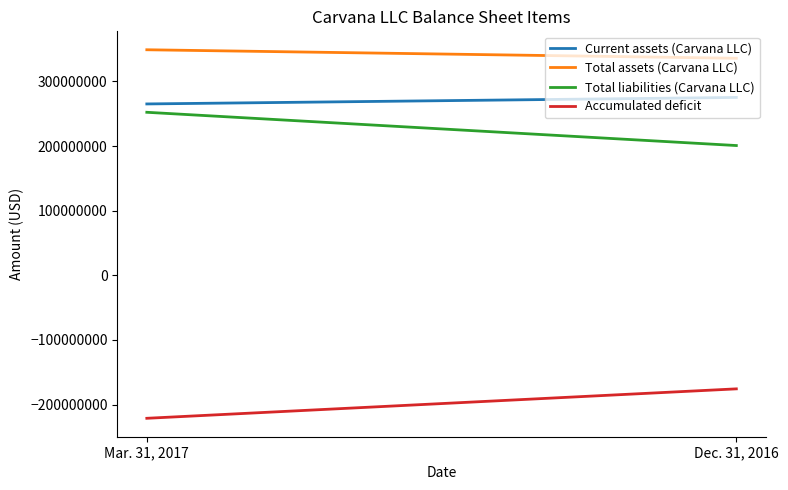

At which category does the chart reach its minimum across all series?

Mar. 31, 2017